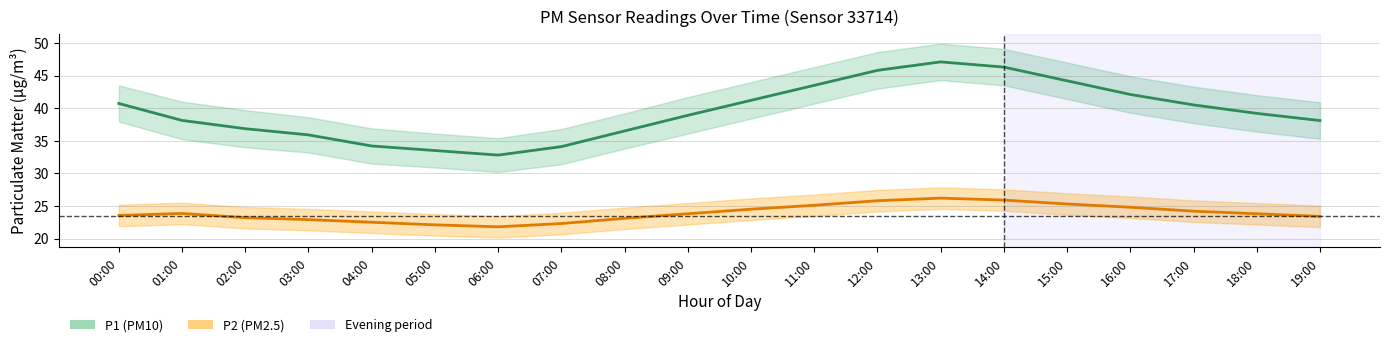

The P2 series shows 39.3 at 09:00. True or false?

False